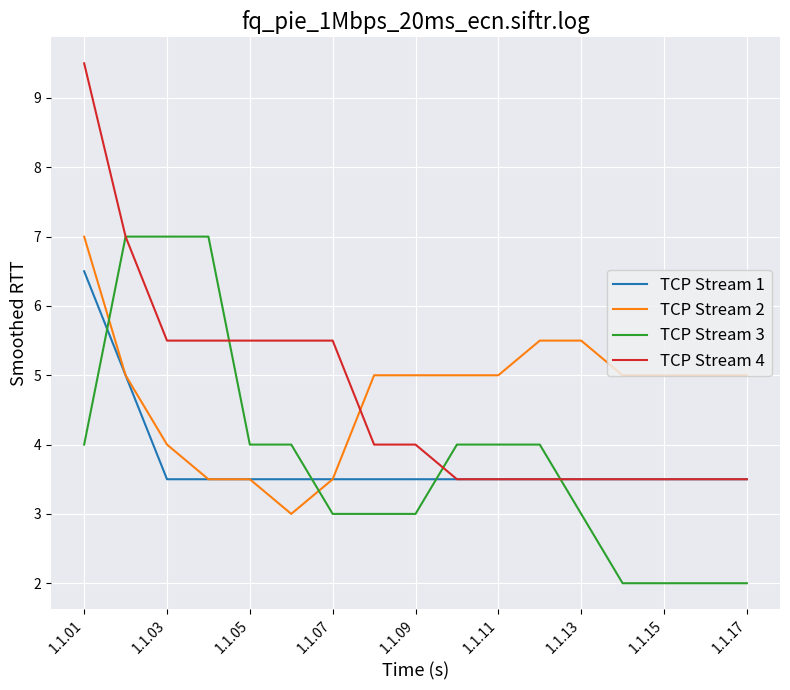

What is the difference between the second highest and second lowest values in the TCP Stream 4 series?

3.5